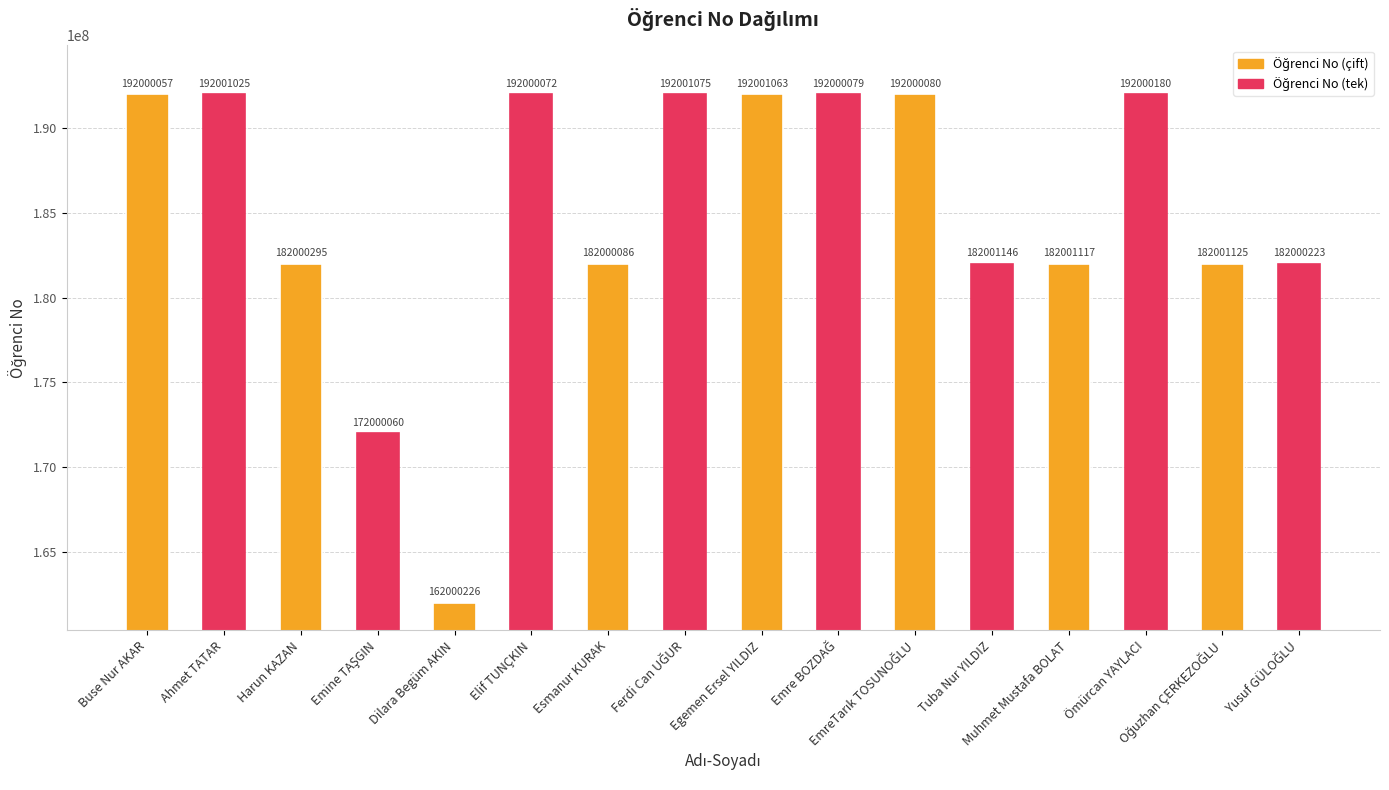

What is the value of the 10th bar from the left?

192000079